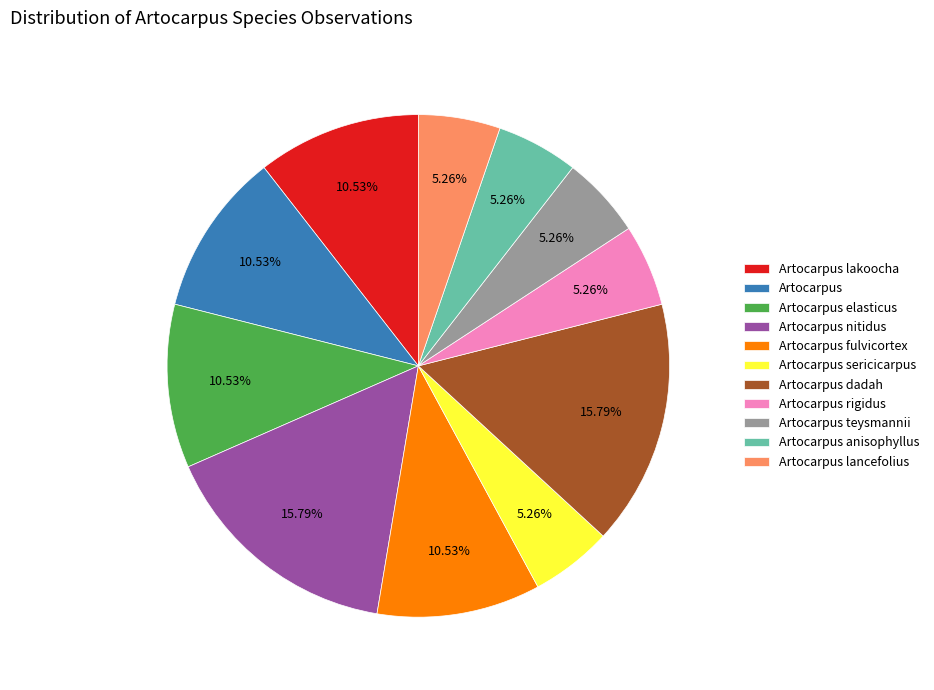

To the nearest percent, what is the combined percentage of Artocarpus teysmannii and Artocarpus nitidus?

21%